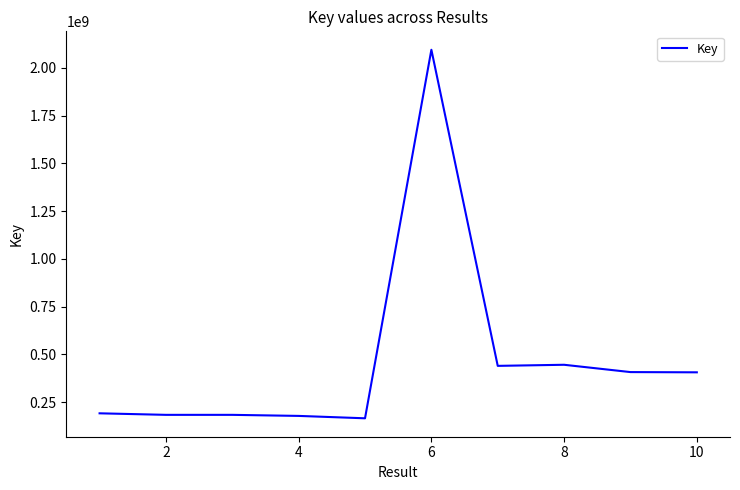

What is the difference between the maximum and minimum values?

1927904356